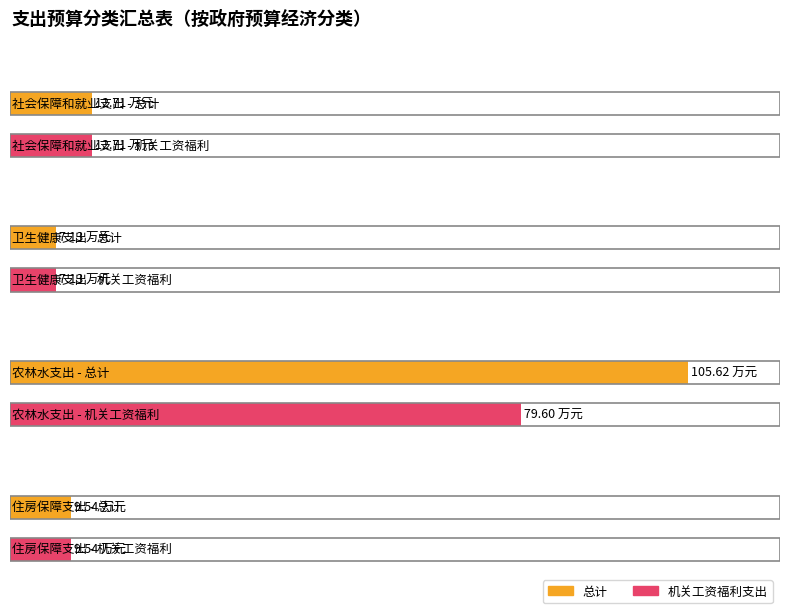

Between 卫生健康支出 and 农林水支出, which is larger?

农林水支出